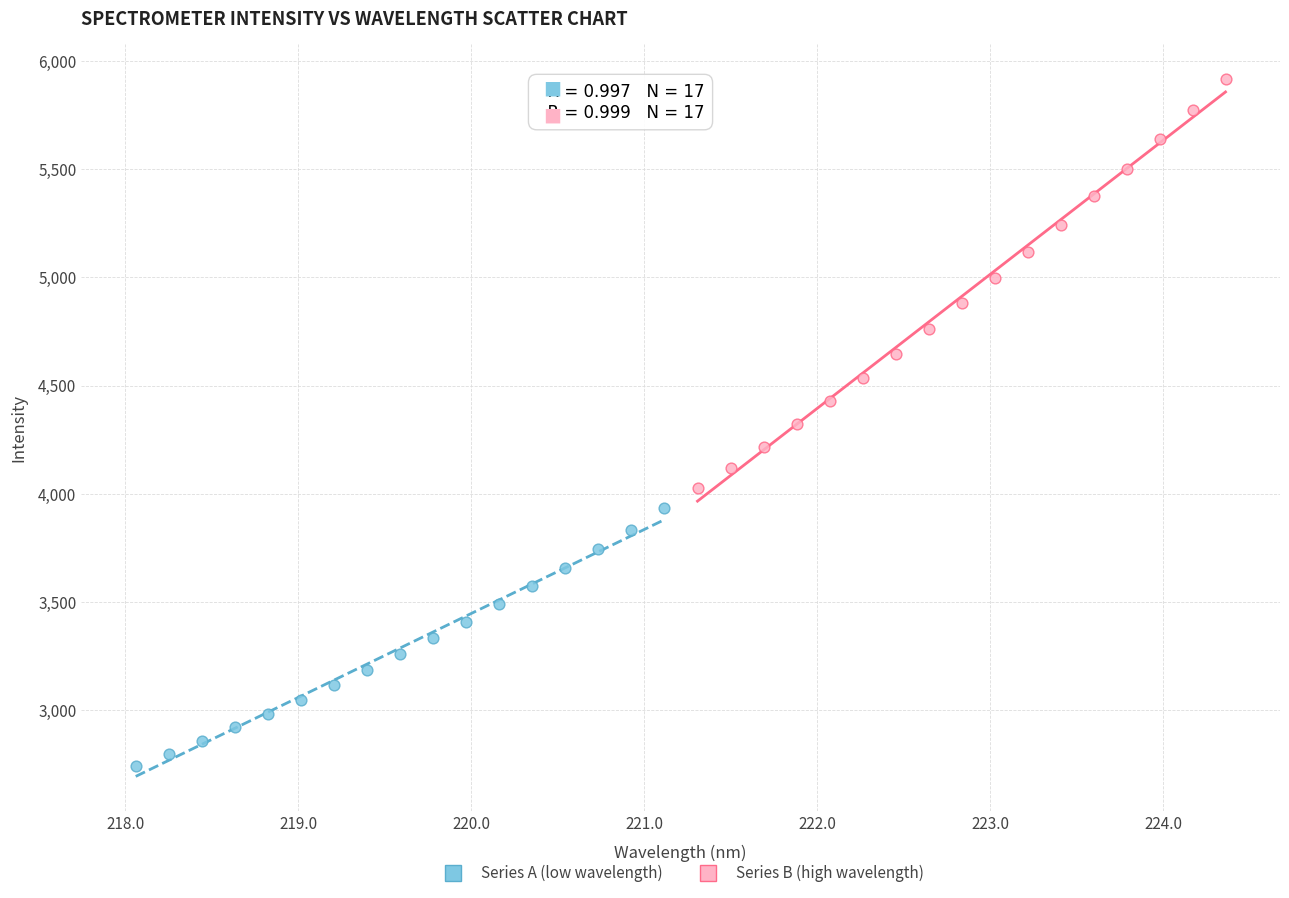

Which series contains the highest Y value?

Series B (high wavelength)